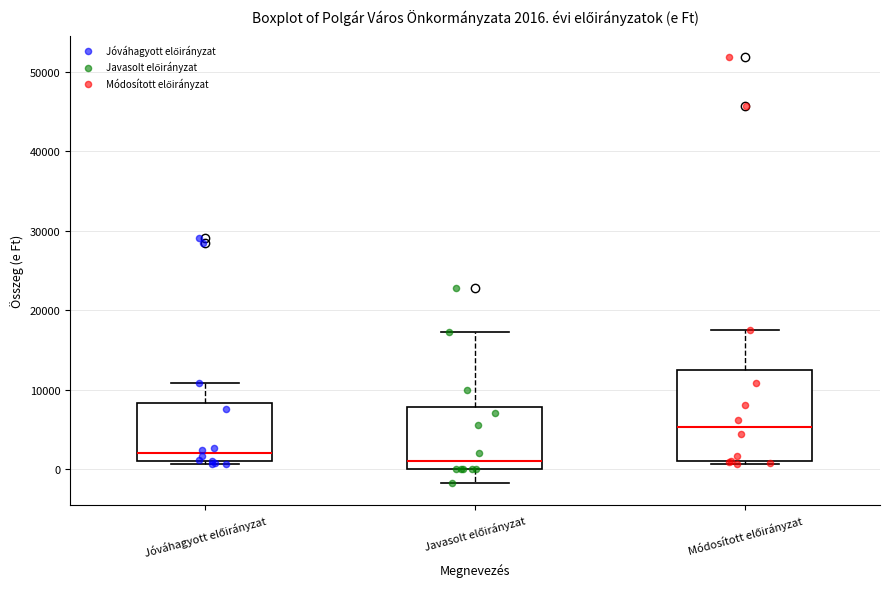

Comparing the boxes themselves (not the whiskers), which one is the tallest?

Módosított előirányzat